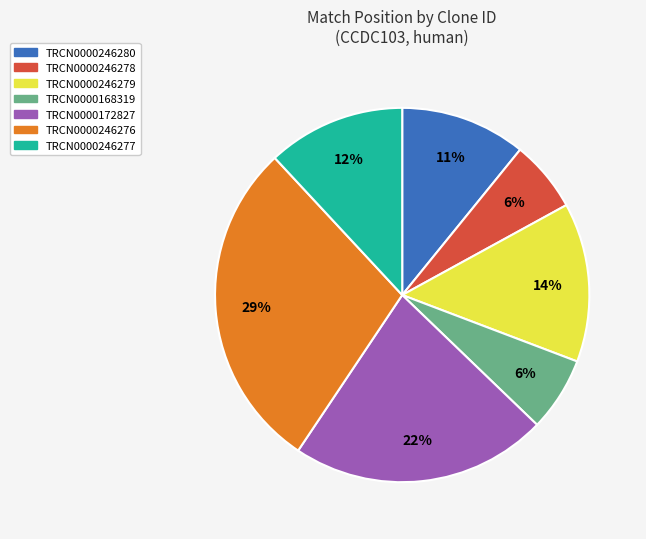

Is the sum of TRCN0000246276 and TRCN0000246279 greater than half?

No